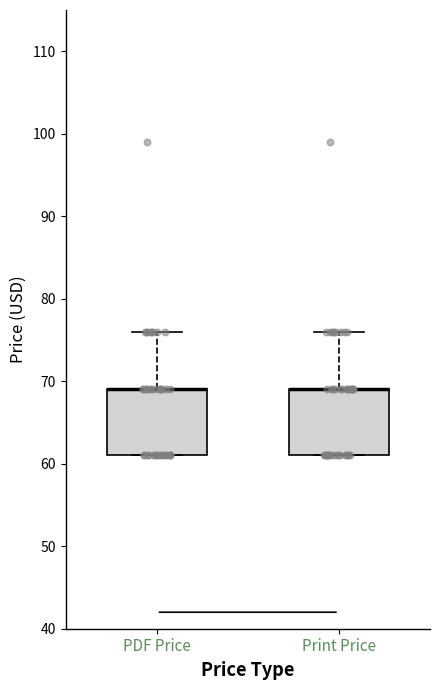

Where is the upper edge of the box for PDF Price on the y-axis? The values are not printed on the chart, so give them approximately, as read against the axis.

69